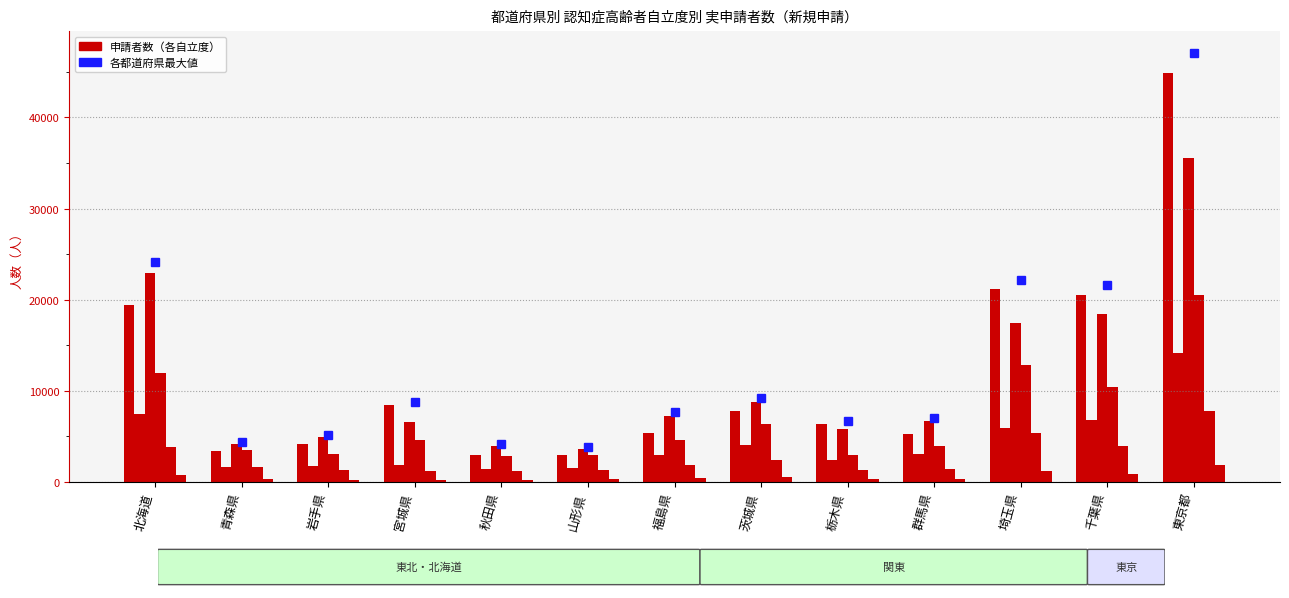

How many groups of bars are there?

13